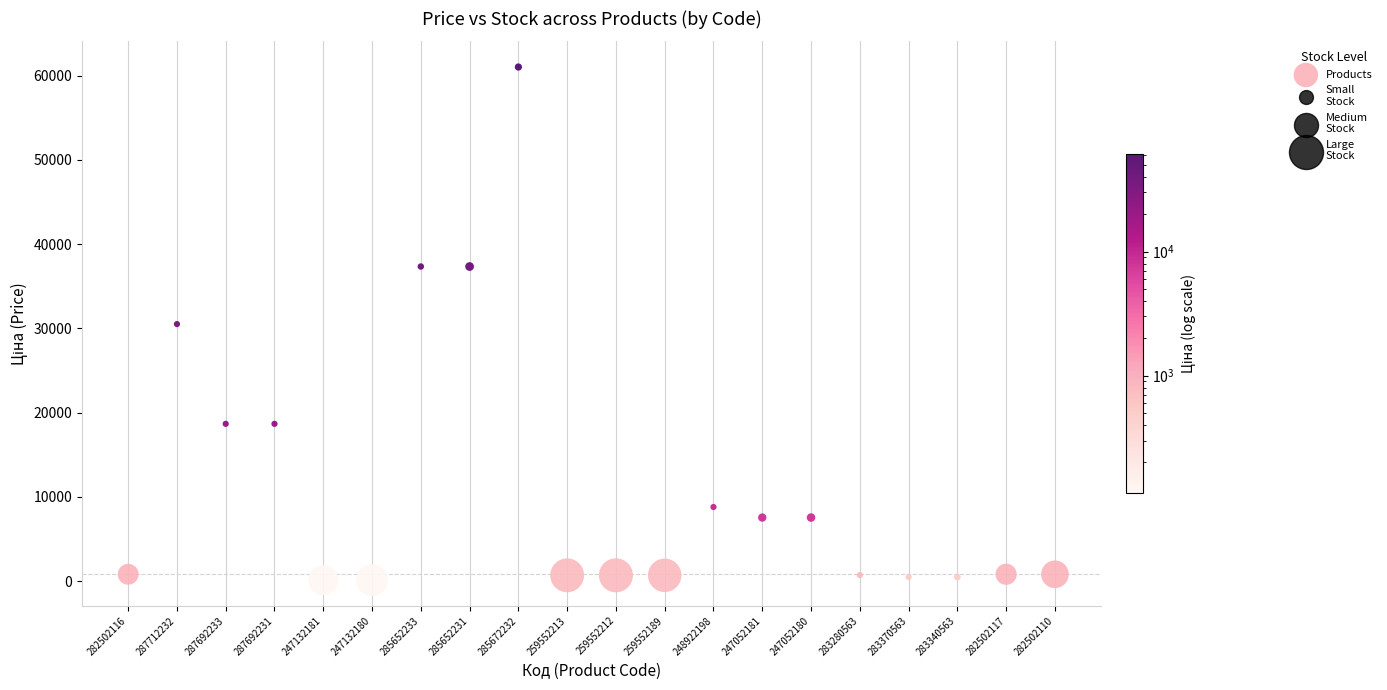

How many points are shown in the scatter plot?

20